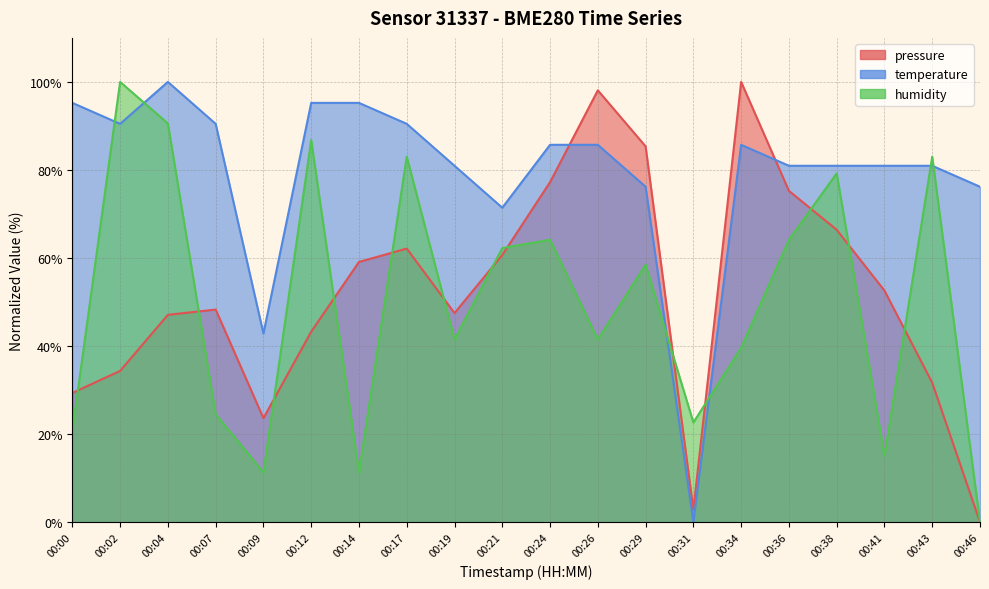

The value of humidity at 00:36 is 64.2. True or false?

True